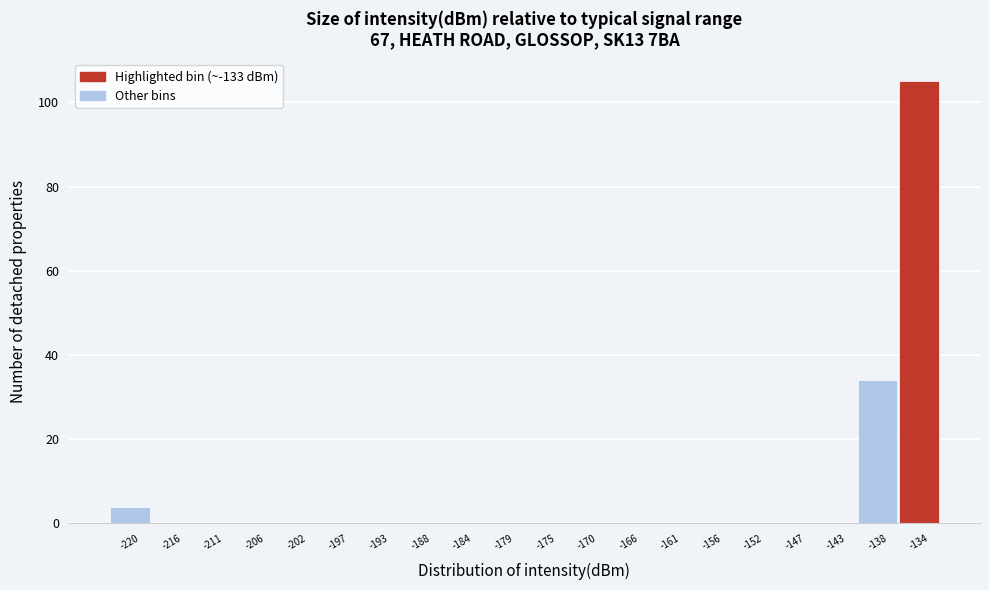

Reading left to right, list all the values displayed in this chart.

-220=4	-216=0	-211=0	-206=0	-202=0	-197=0	-193=0	-188=0	-184=0	-179=0	-175=0	-170=0	-166=0	-161=0	-156=0	-152=0	-147=0	-143=0	-138=34	-134=105